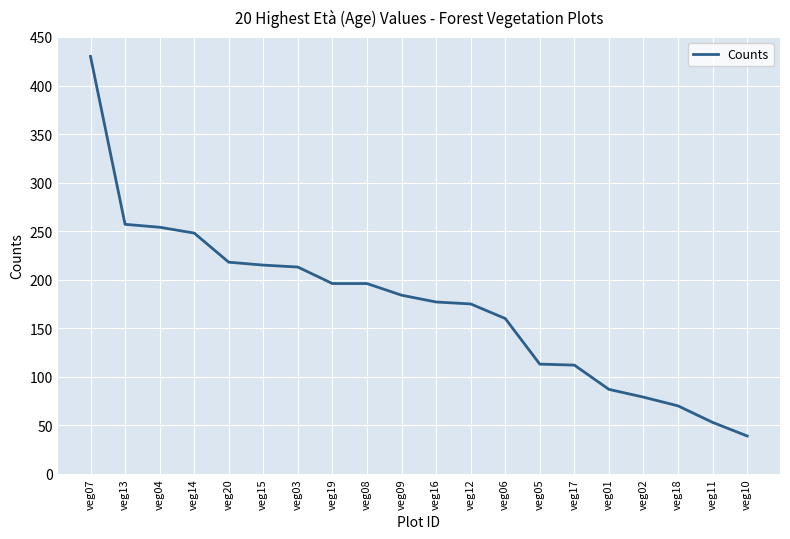

Read the value at veg09.

184